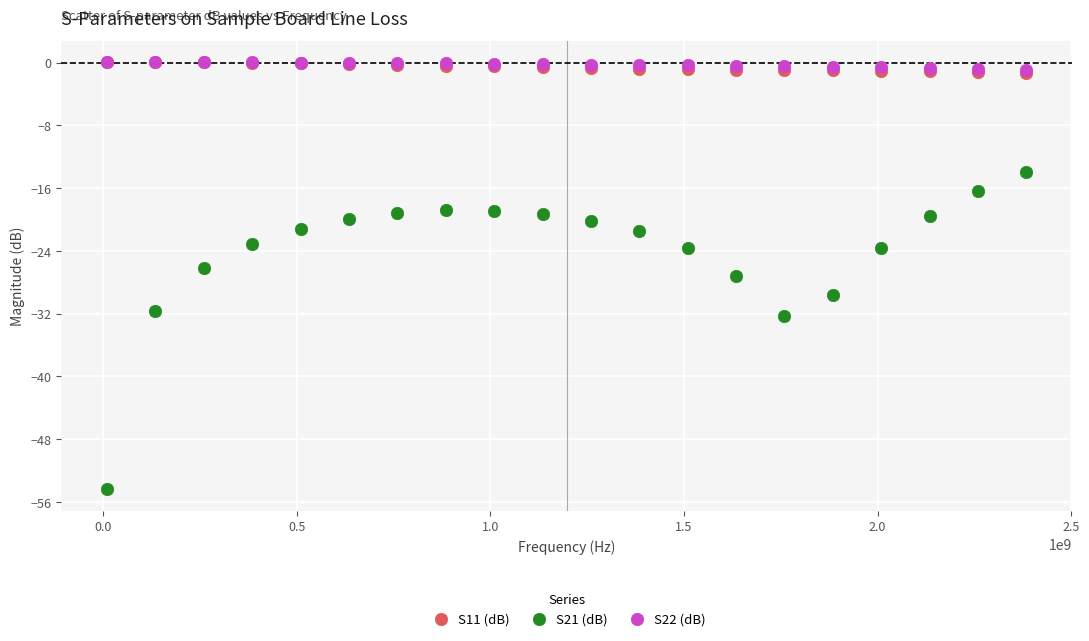

Which series has the widest spread of Y values?

S21 (dB)